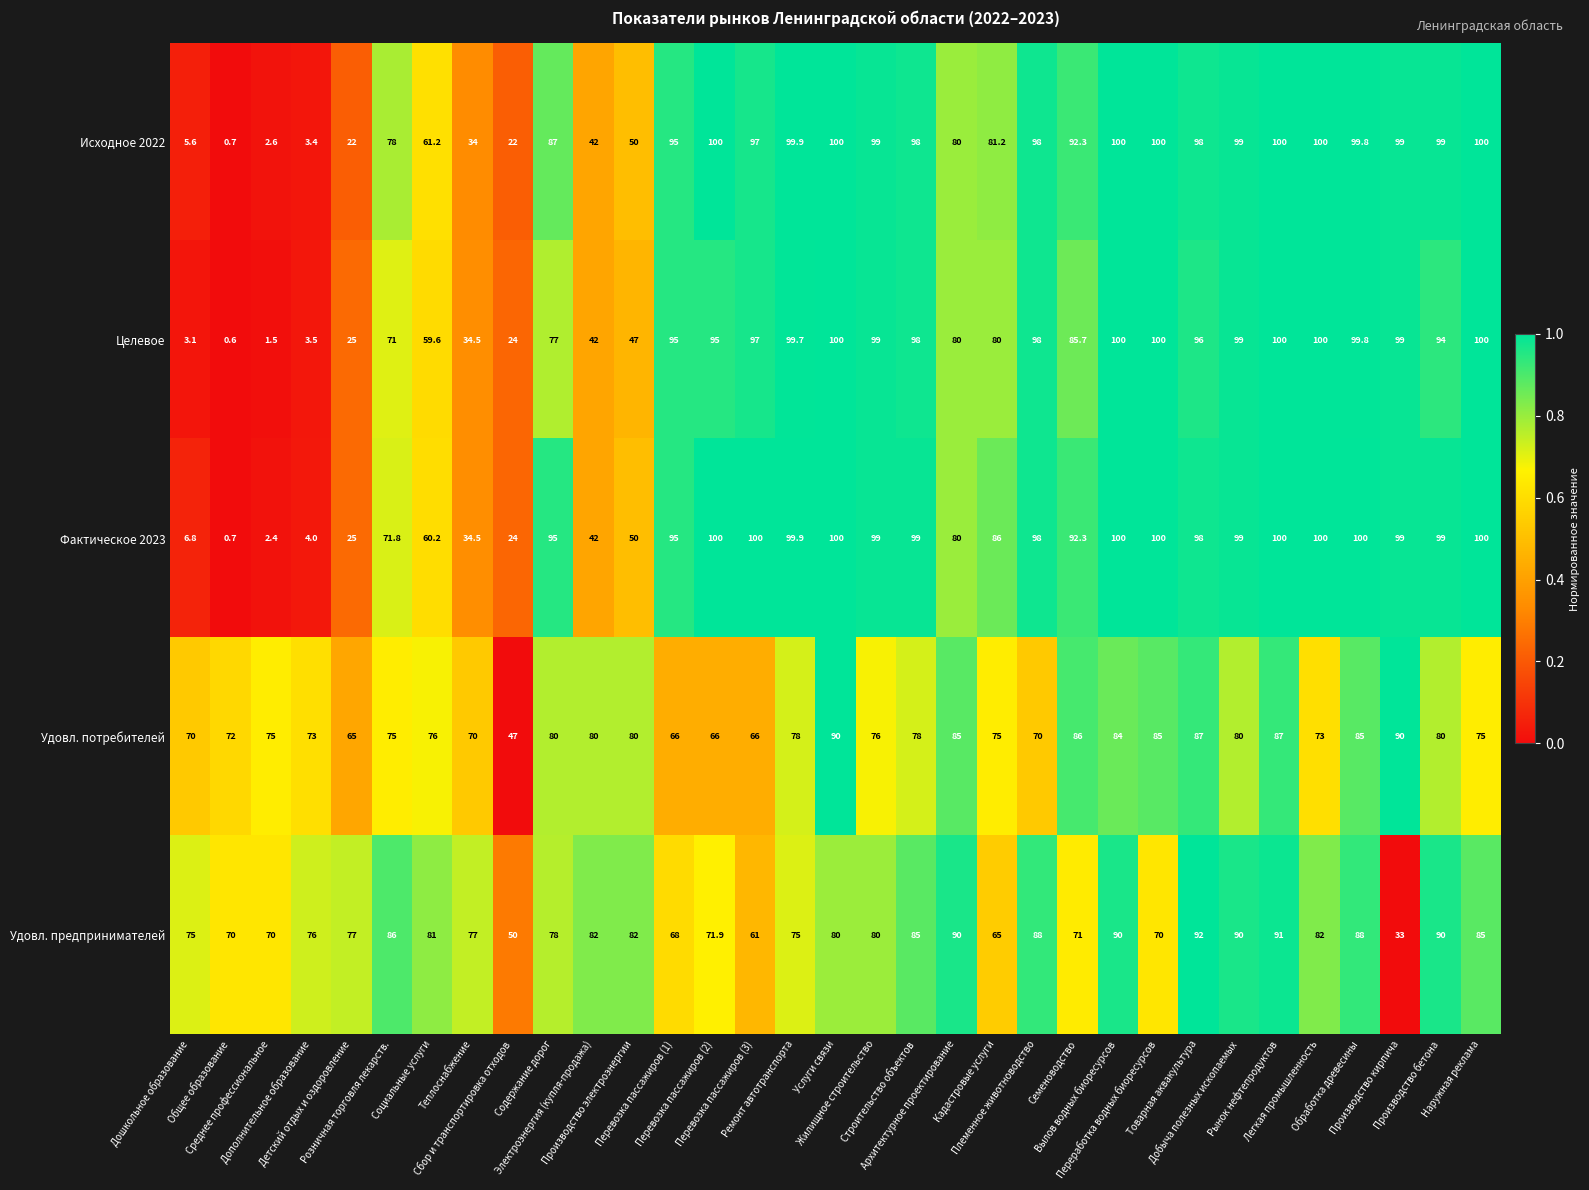

What is the smallest value displayed?

0.6